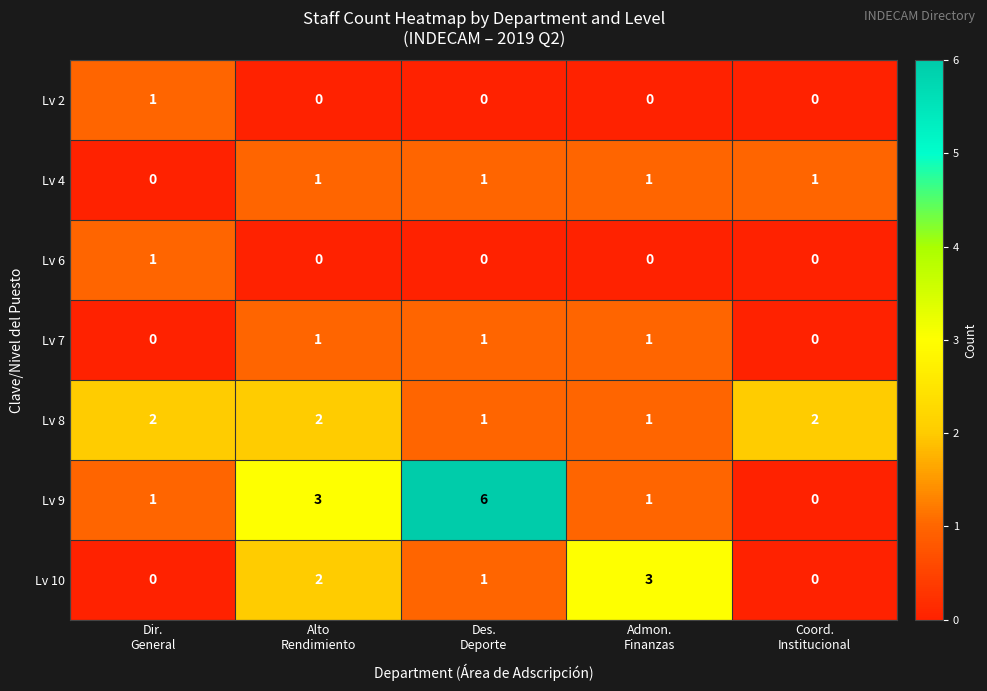

At how many categories does at least one series exceed 0?

5